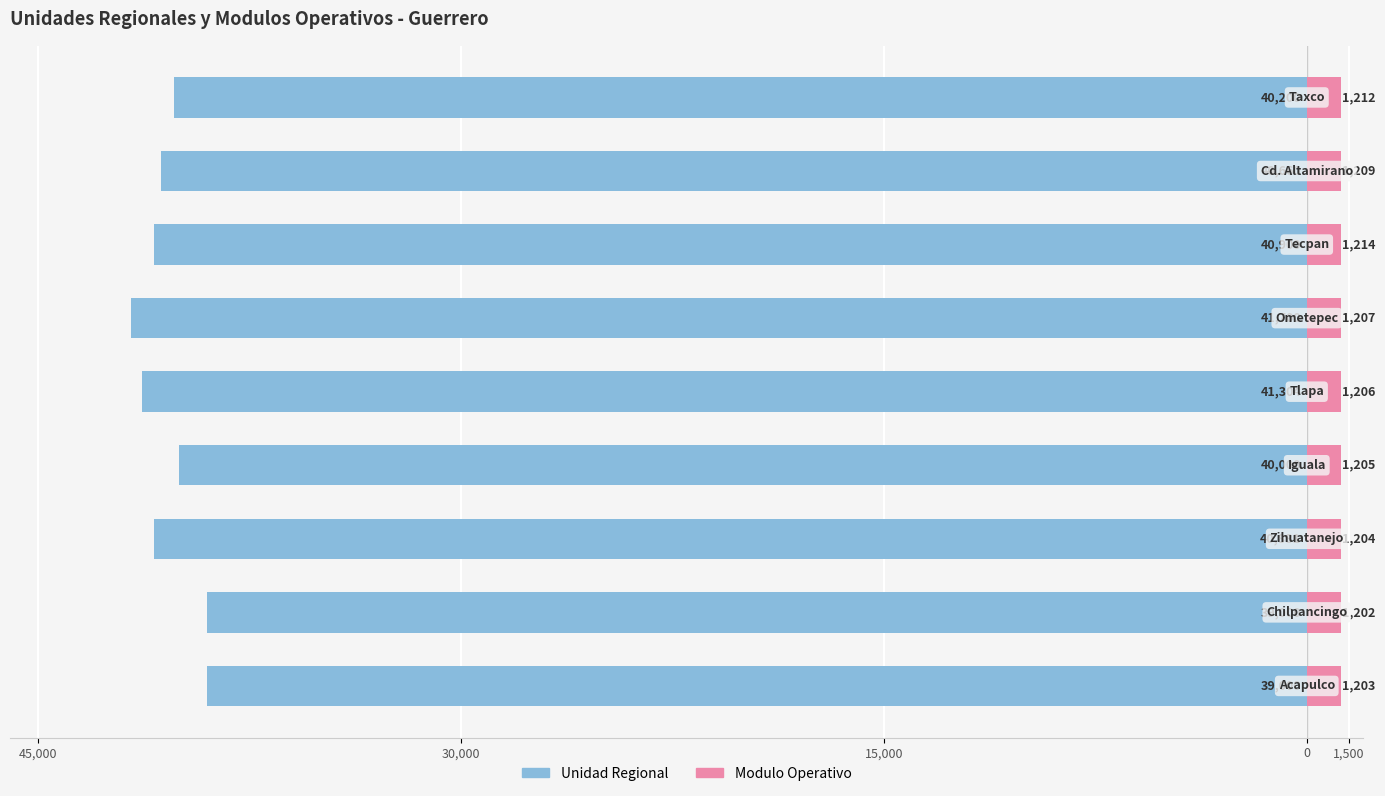

What position from the left is 15,000?

3